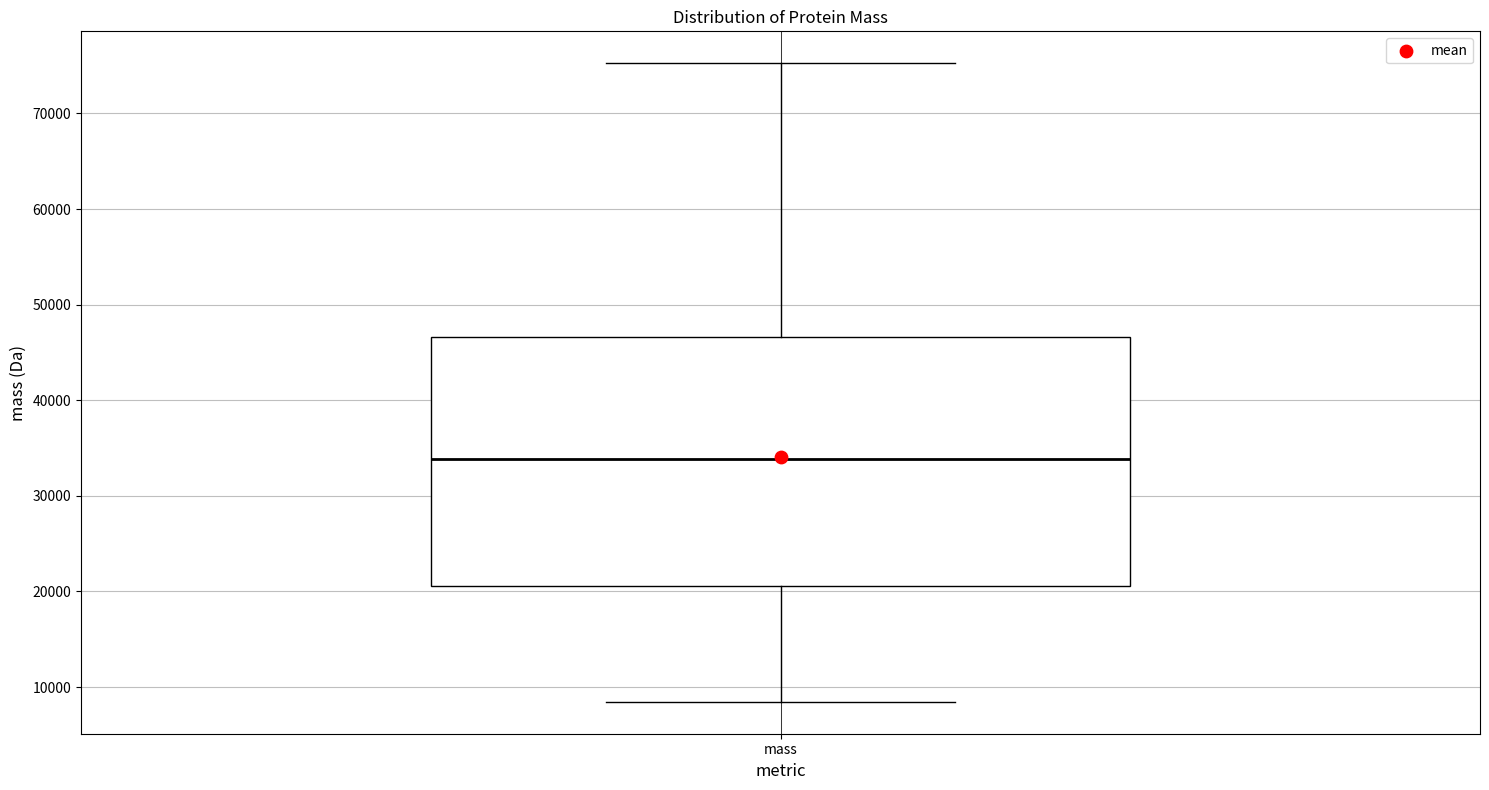

Transcribe this box plot: give where the median line is, the range the box spans, and where the two whiskers end, as read against the y-axis. The values are not printed on the chart, so give them approximately, as read against the axis.

median 34000, box 21000 to 47000, whiskers 8000 to 75000